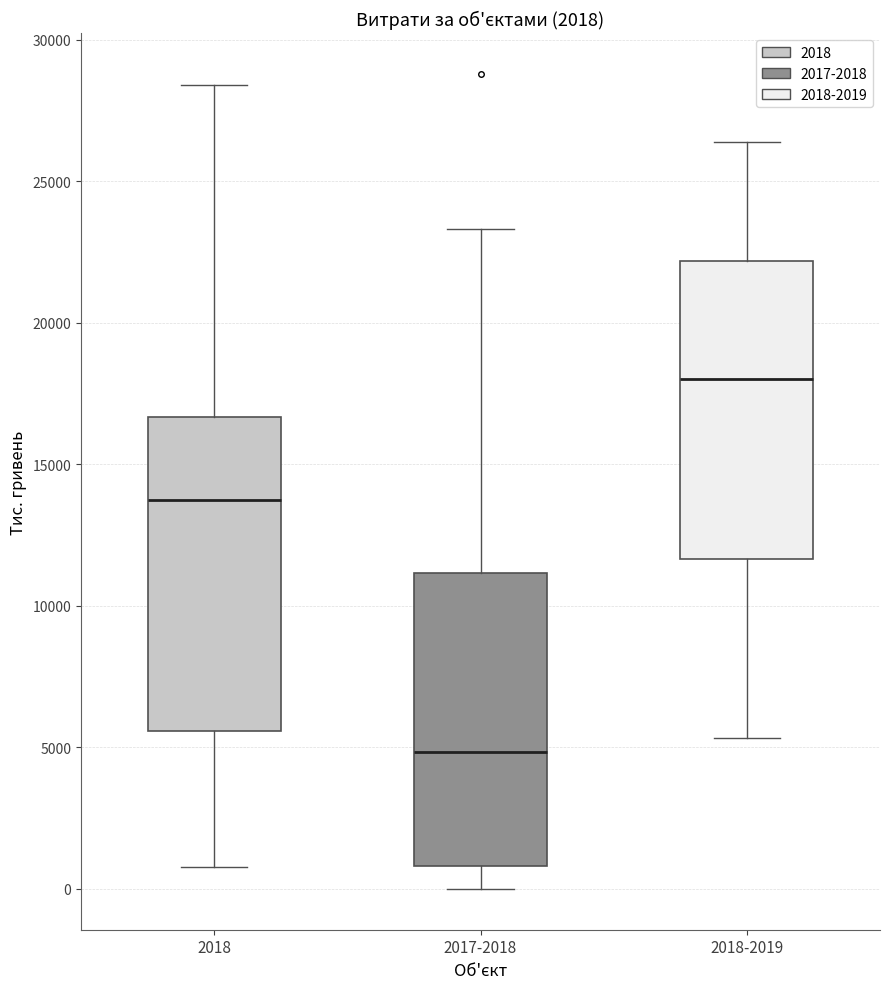

Which box has the highest median line?

2018-2019